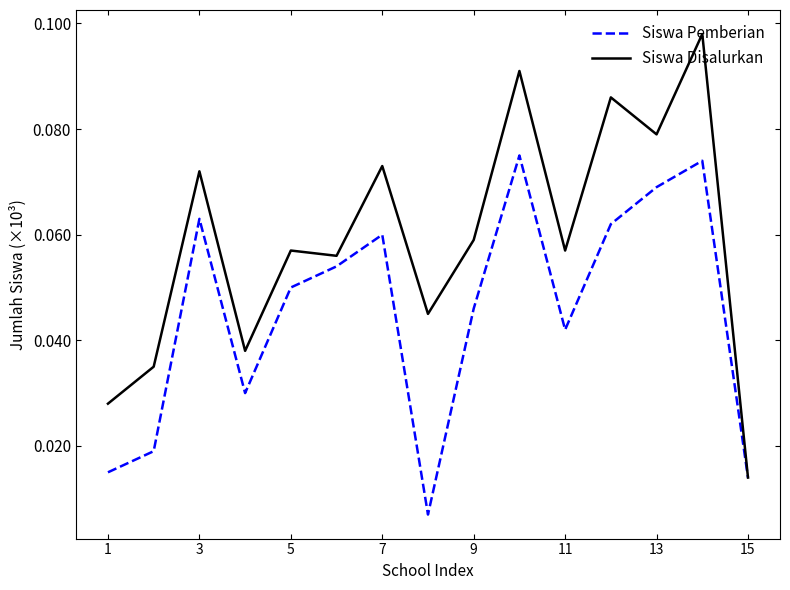

How many series are shown in this chart?

2